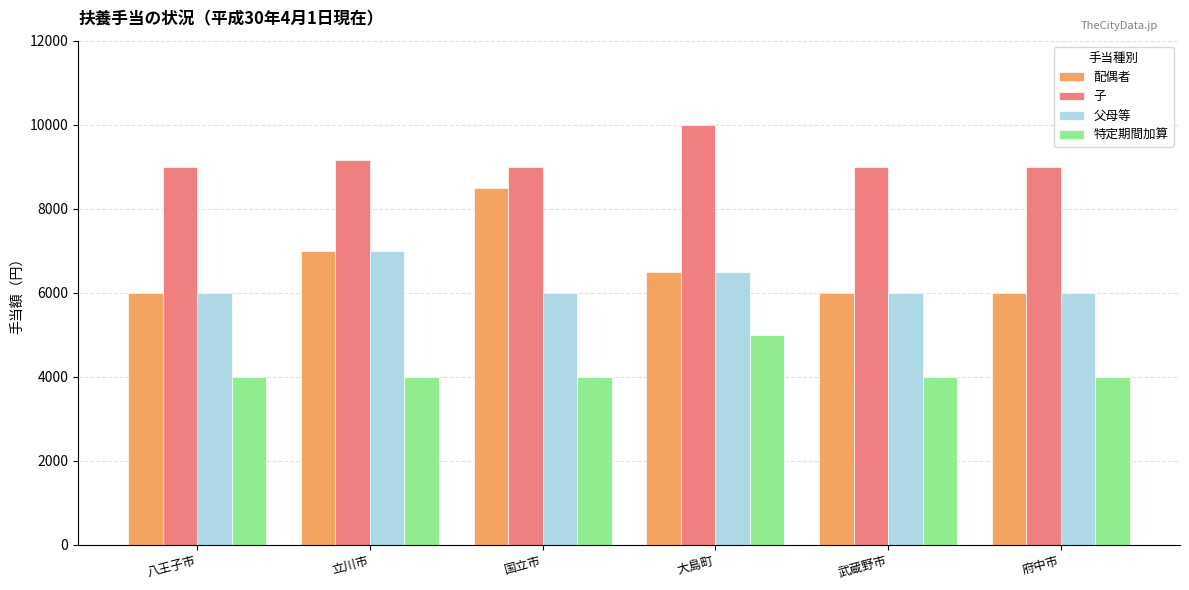

What is the label of the 6th bar from the right?

八王子市